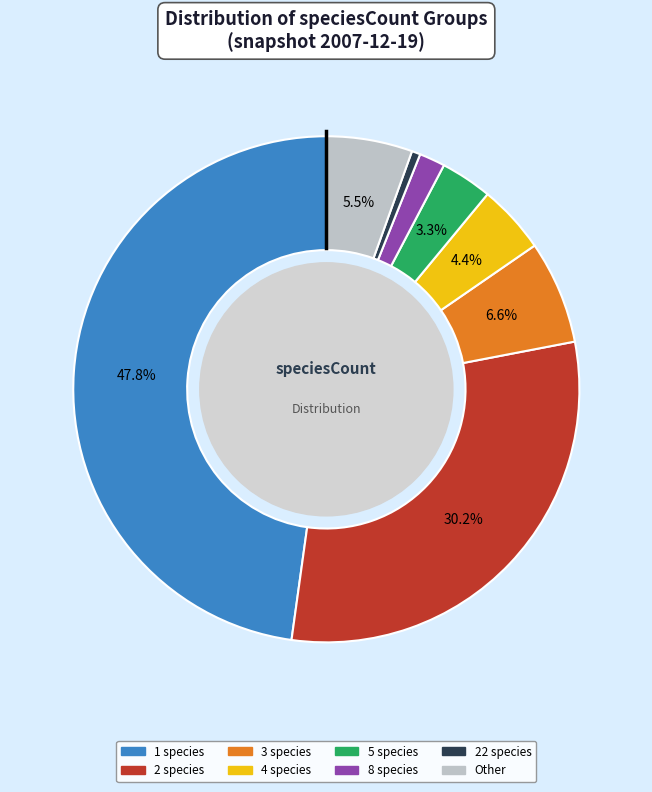

To the nearest percent, what is the difference between the largest and smallest slice percentages?

47%